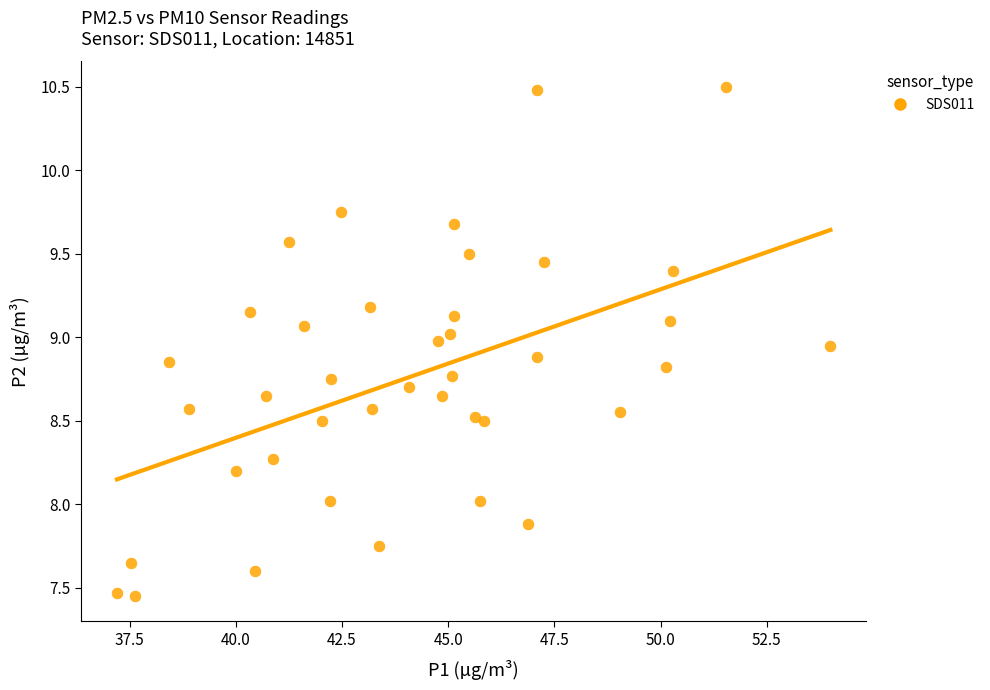

What is the range of X values (max minus min)?

16.8